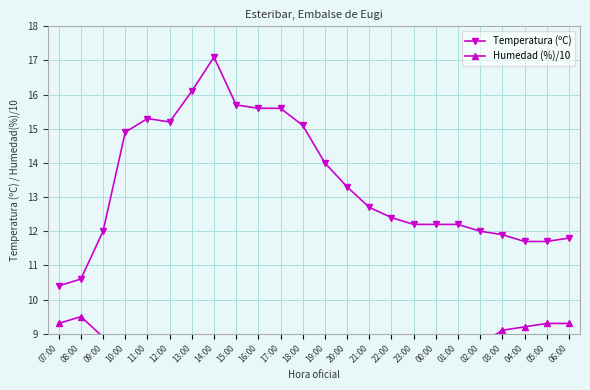

Rank the series by their average value, from highest to lowest.

Temperatura (ºC), Humedad (%)/10